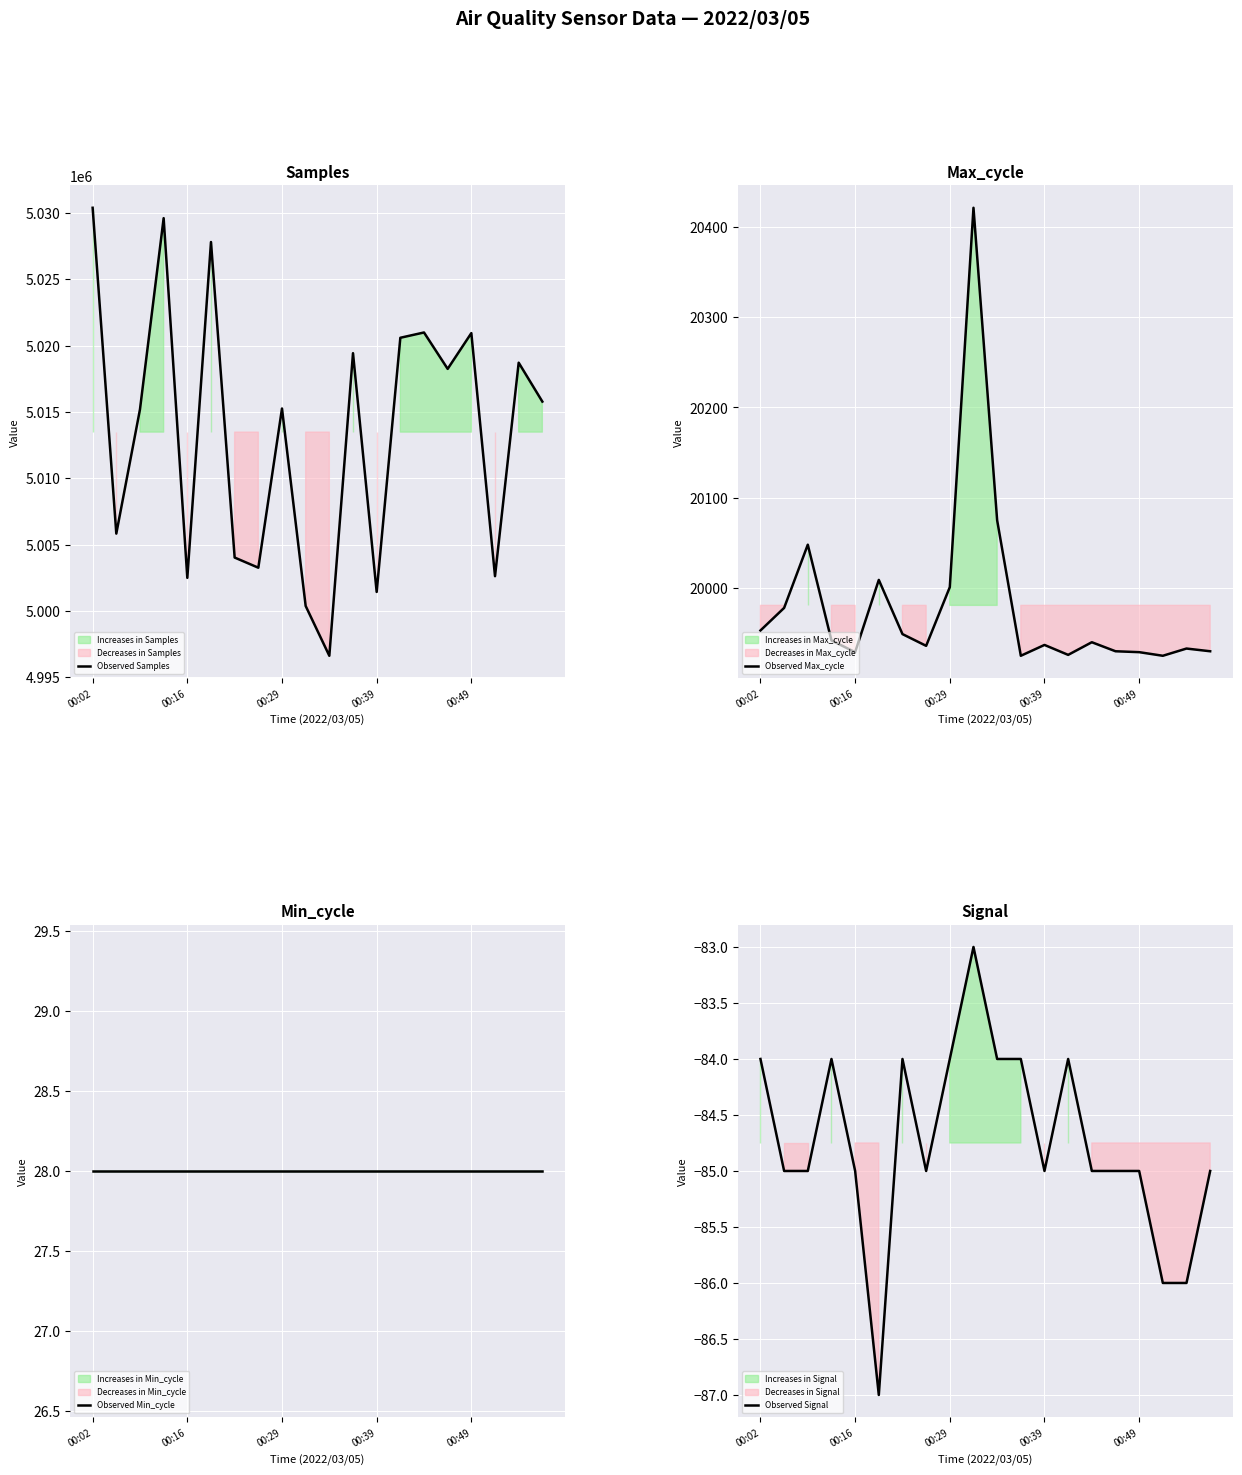

What is the minimum value for Observed Samples?

4996613